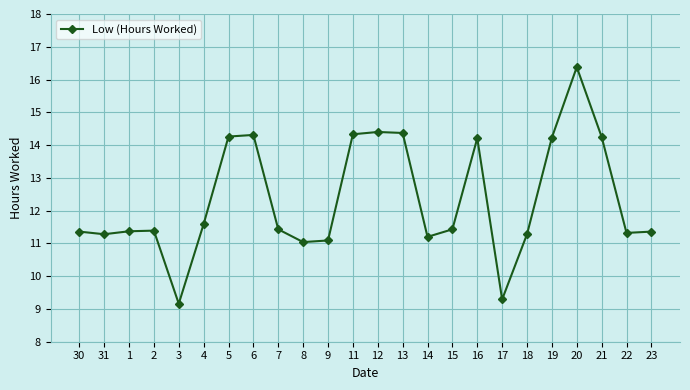

What is the sum of all values?

296.3